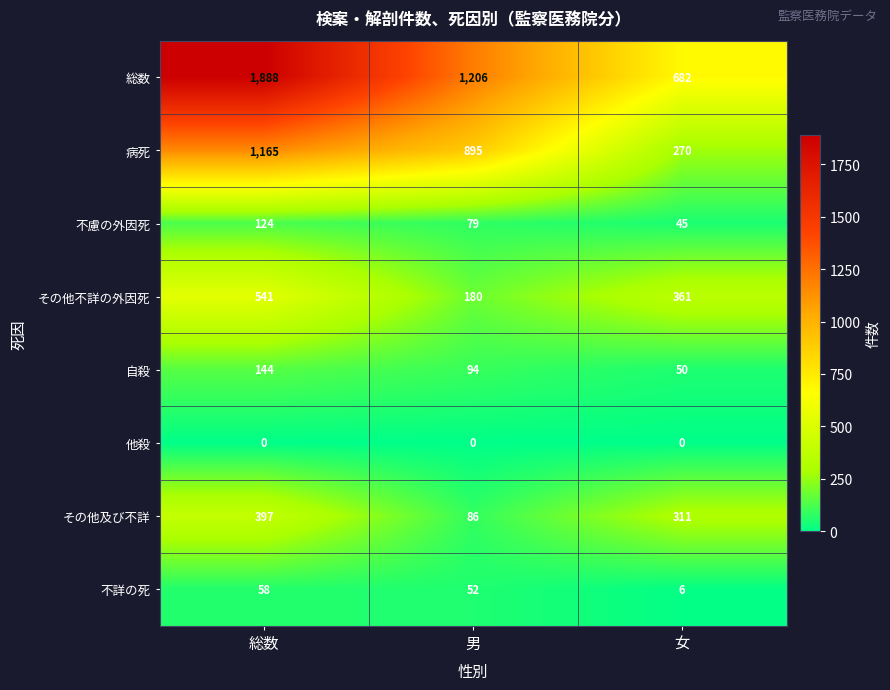

What is the approximate value of 不慮の外因死 at 女?

45